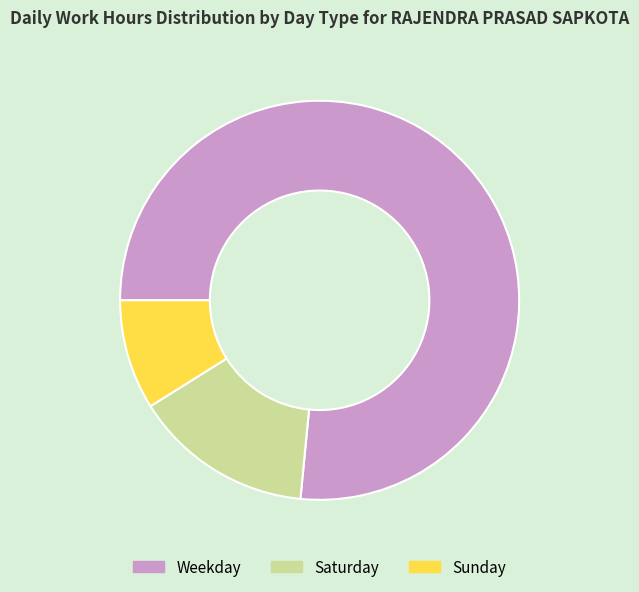

Rank the categories by value from lowest to highest.

Sunday, Saturday, Weekday